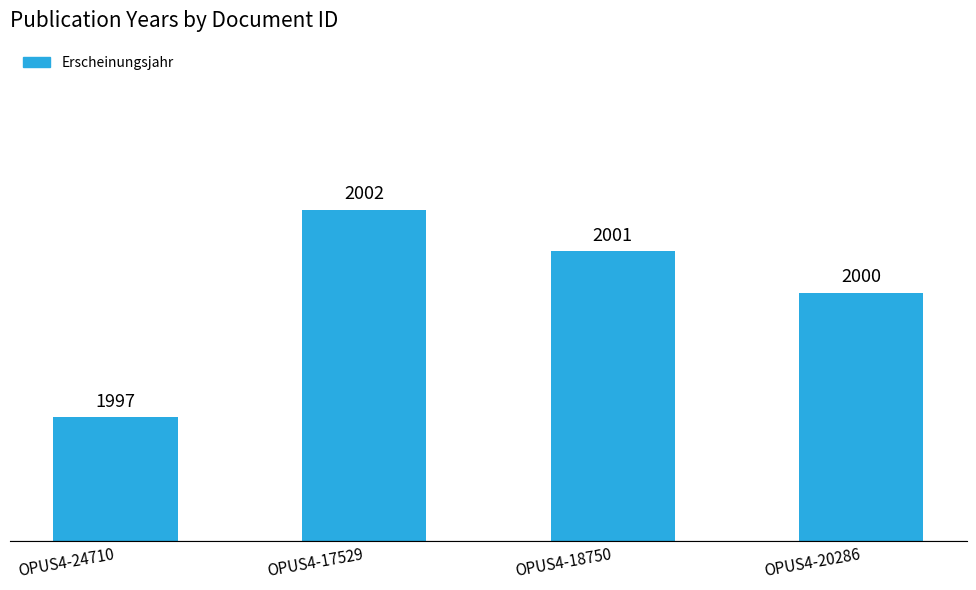

Reading left to right, transcribe all the data shown in this chart.

1997	2002	2001	2000